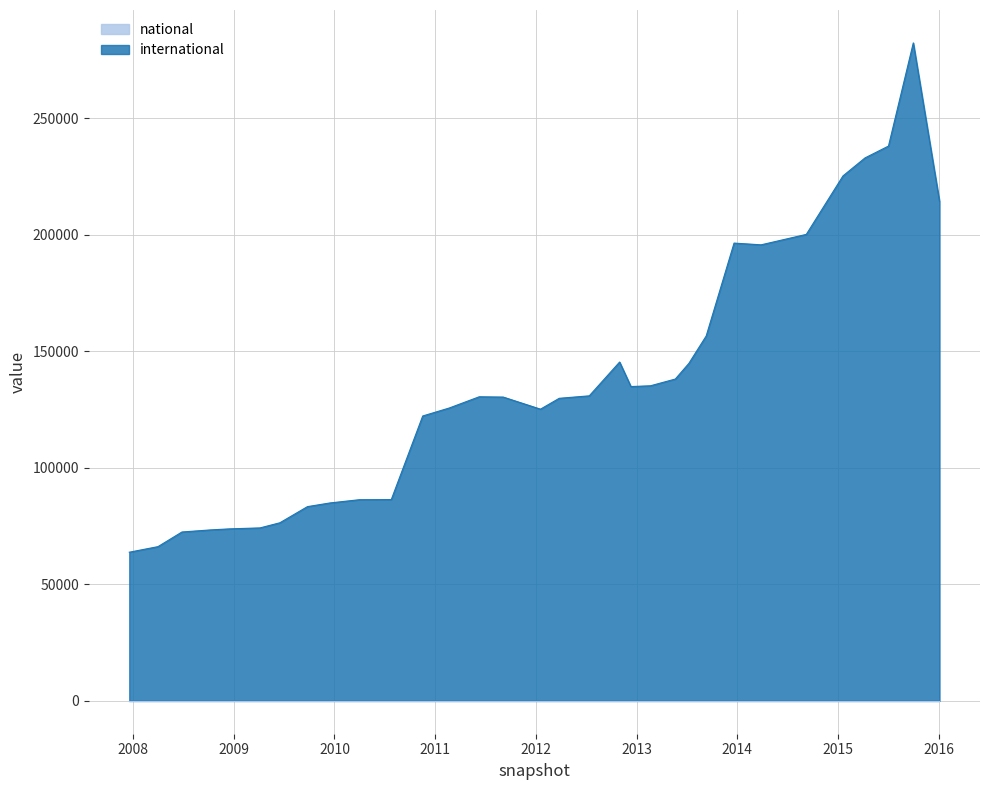

Rank the categories by value from lowest to highest.

2007-12-19, 2008-04-01, 2008-06-27, 2008-10-10, 2008-12-17, 2009-04-06, 2009-06-17, 2009-09-25, 2009-12-16, 2010-04-01, 2010-07-26, 2010-11-17, 2012-01-18, 2011-02-21, 2012-03-26, 2011-09-05, 2011-06-10, 2012-07-13, 2012-12-11, 2013-02-20, 2013-05-21, 2013-07-09, 2012-10-31, 2013-09-10, 2014-03-28, 2013-12-20, 2014-09-08, 2016-01-04, 2015-01-19, 2015-04-09, 2015-07-03, 2015-10-01